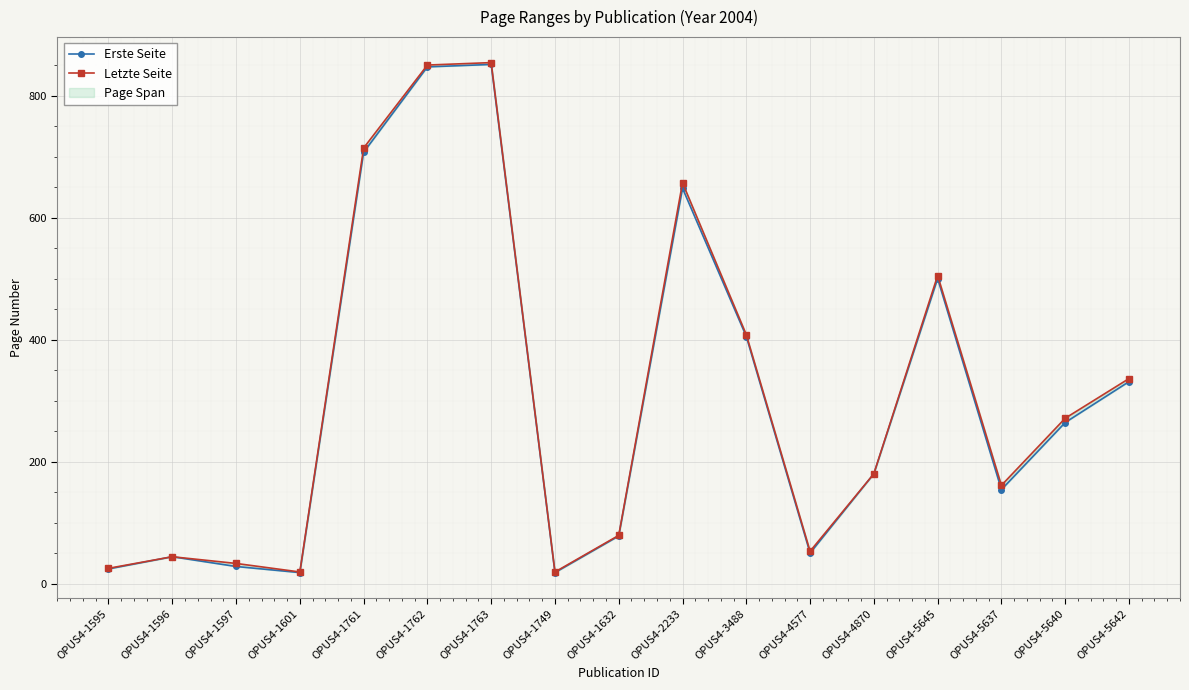

What is the highest value of the Erste Seite series?

851